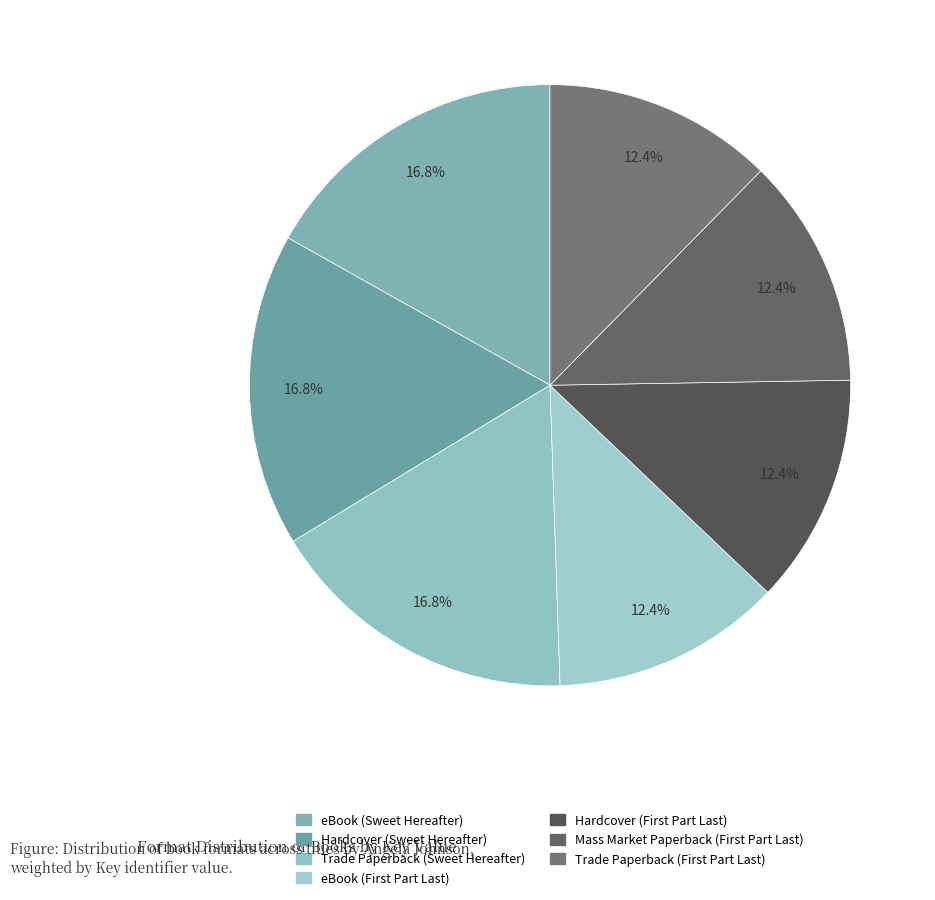

How many slices are in this pie chart?

7